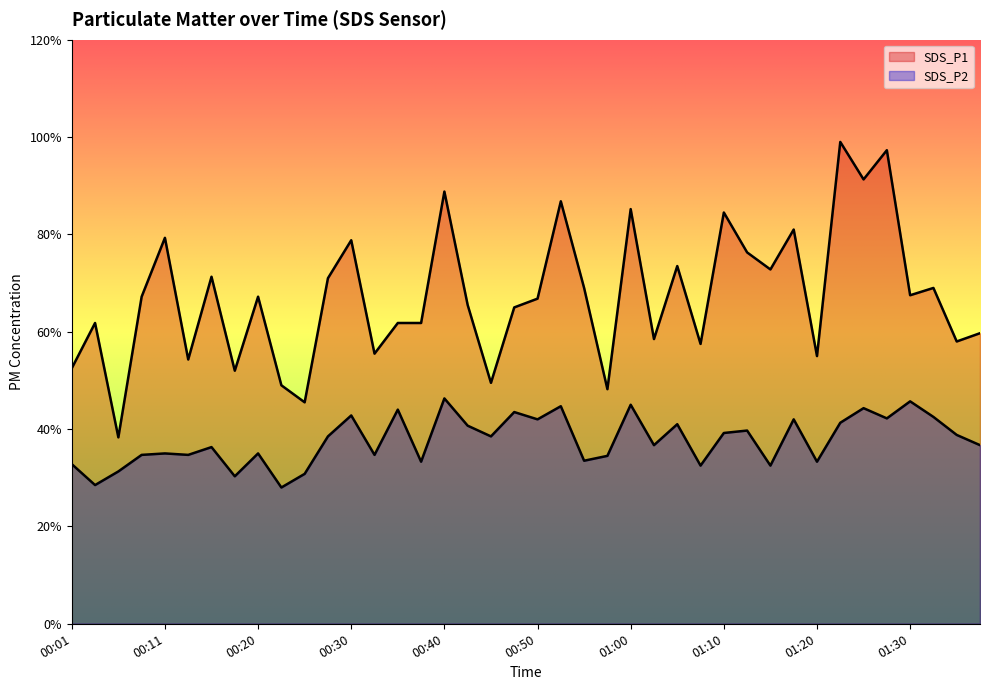

Reading left to right, what are all the values shown in this chart?

SDS_P1: 5.2	6.2	3.8	6.7	7.9	5.4	7.1	5.2	6.7	4.9	4.5	7.1	7.9	5.5	6.2	6.2	8.9	6.5	5.0	6.5	6.7	8.7	6.9	4.8	8.5	5.8	7.3	5.8	8.4	7.6	7.3	8.1	5.5	9.9	9.1	9.7	6.8	6.9	5.8	6.0
SDS_P2: 3.3	2.9	3.1	3.5	3.5	3.5	3.6	3.0	3.5	2.8	3.1	3.9	4.3	3.5	4.4	3.3	4.6	4.1	3.9	4.3	4.2	4.5	3.4	3.5	4.5	3.7	4.1	3.2	3.9	4.0	3.2	4.2	3.3	4.1	4.4	4.2	4.6	4.2	3.9	3.7